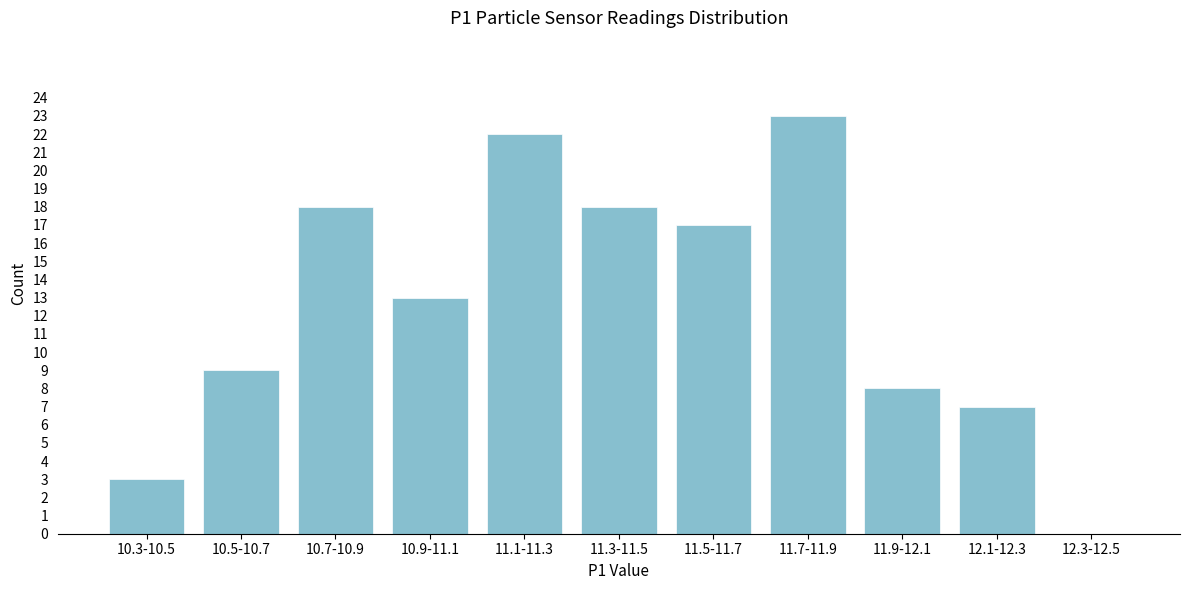

Reading left to right, transcribe all the data shown in this chart.

10.3-10.5=3	10.5-10.7=9	10.7-10.9=18	10.9-11.1=13	11.1-11.3=22	11.3-11.5=18	11.5-11.7=17	11.7-11.9=23	11.9-12.1=8	12.1-12.3=7	12.3-12.5=0